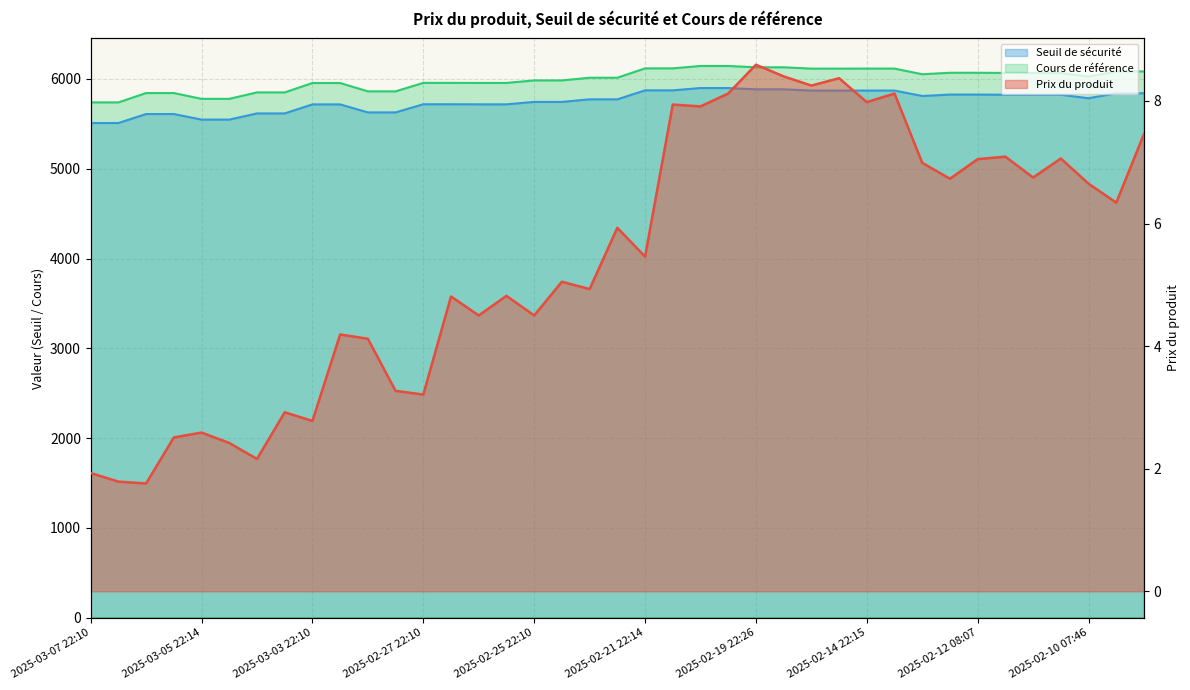

True or false: Seuil de sécurité and Cours de référence cross at least once.

False